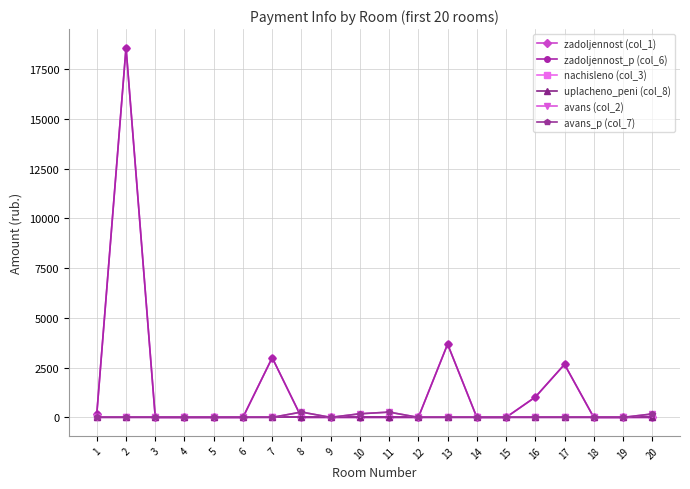

At which category does avans_p (col_7) reach its first local peak?

3